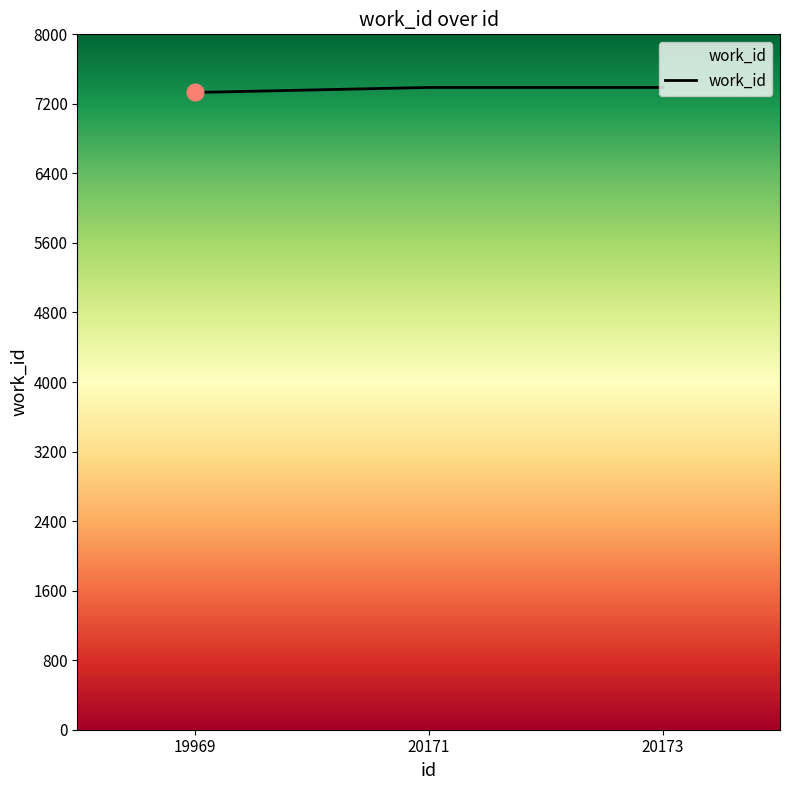

Count the number of categories in the chart.

3